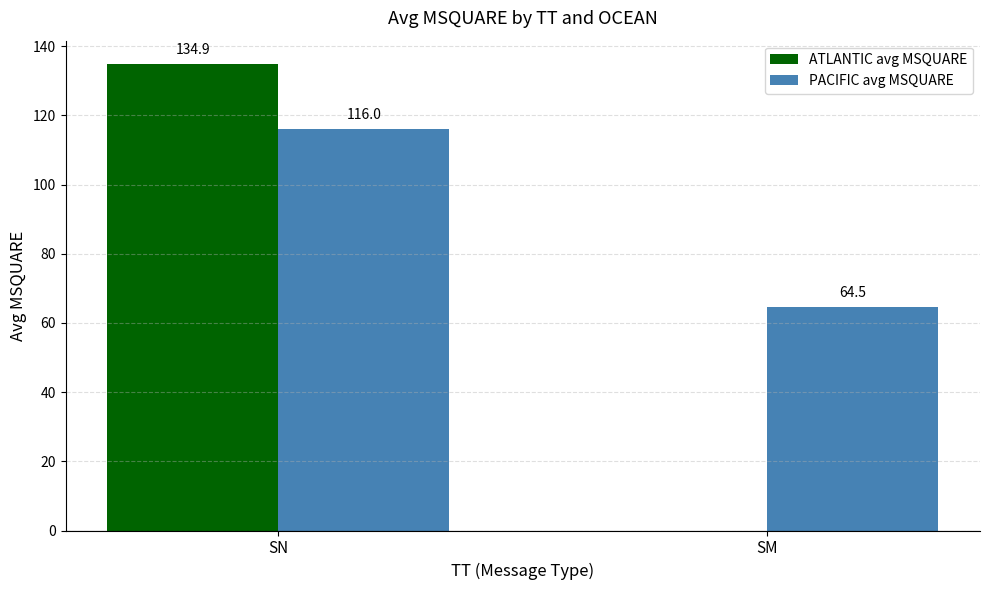

At which category is the sum across all series the highest?

SN